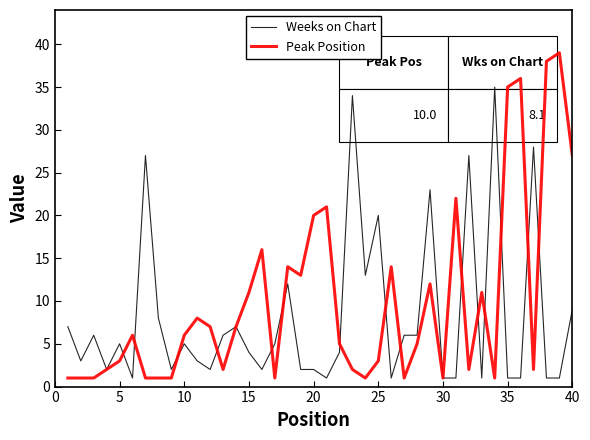

How many series are shown in this chart?

2